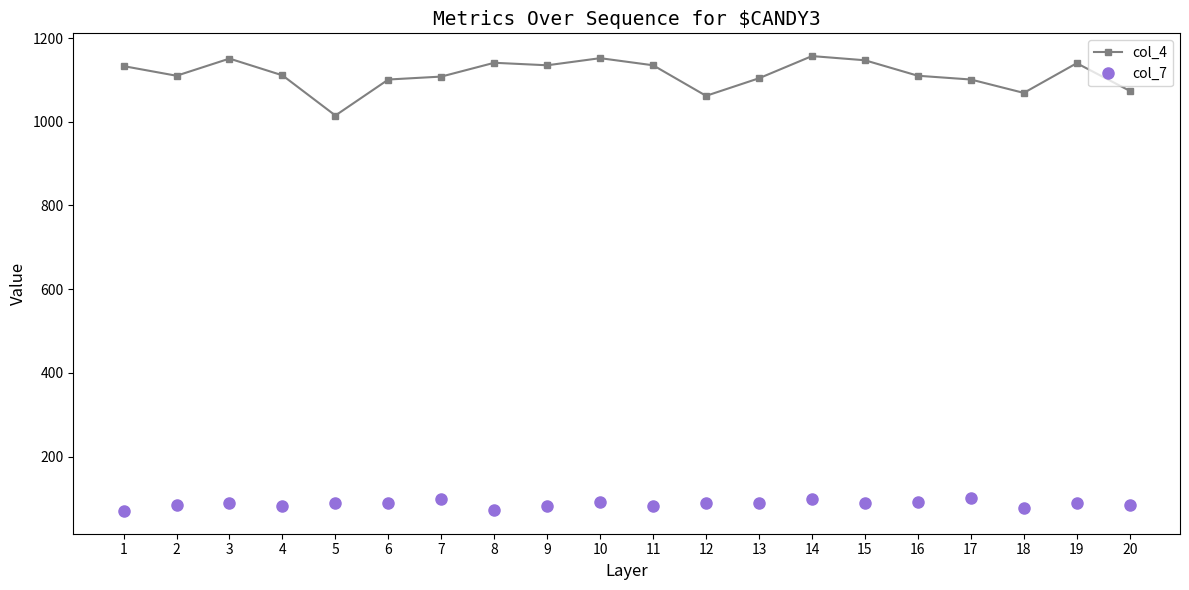

Where does the col_4 series first go above 1111?

1